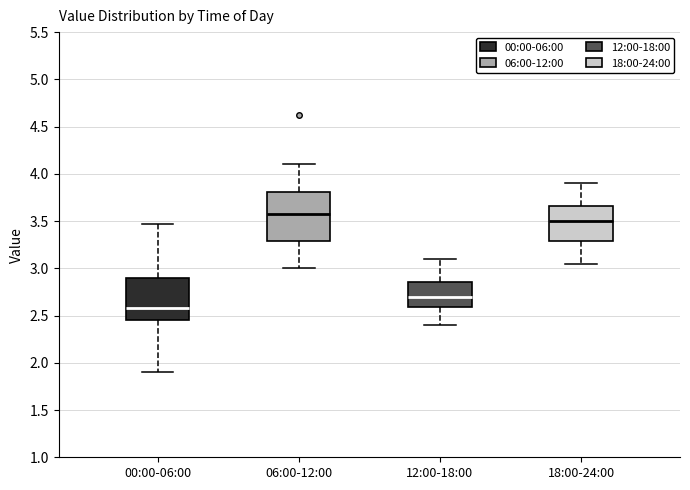

Comparing the boxes themselves (not the whiskers), which one is the tallest?

06:00-12:00